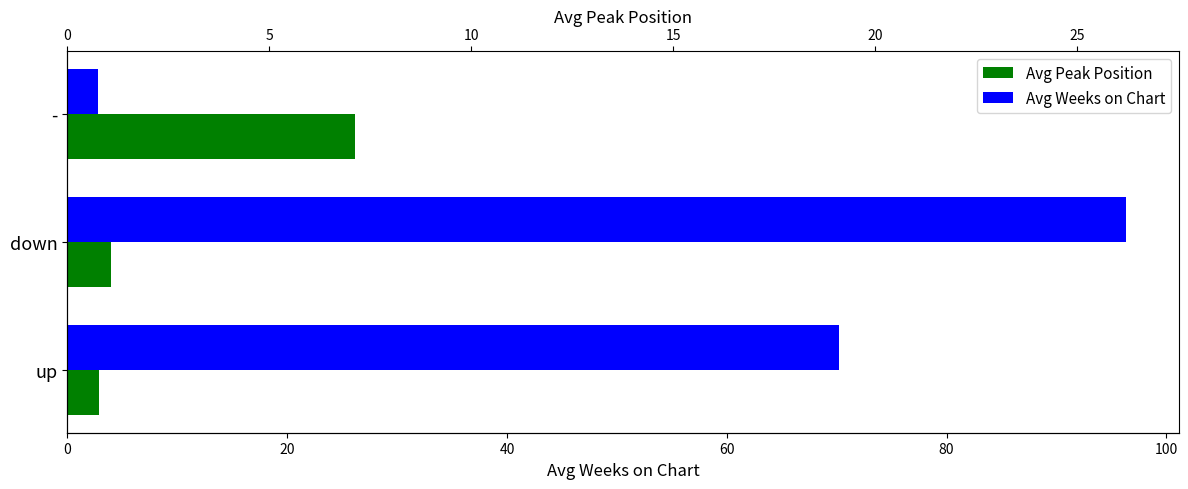

Rank the series at - from lowest to highest value.

Avg Weeks on Chart, Avg Peak Position